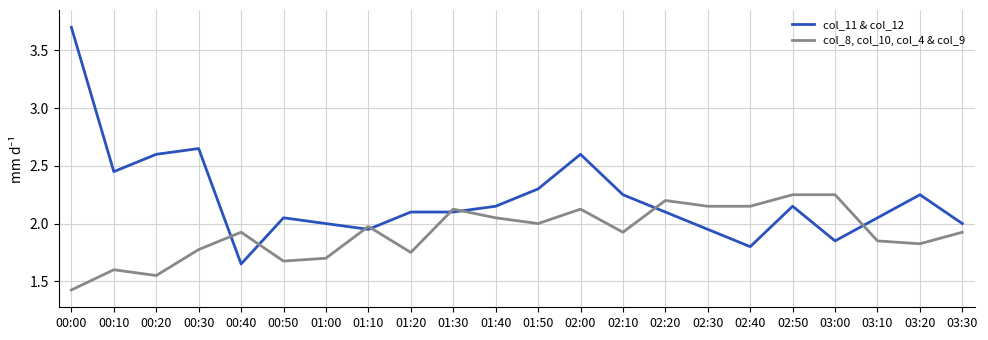

Which series changed the most between 00:10 and 03:10?

col_11 & col_12